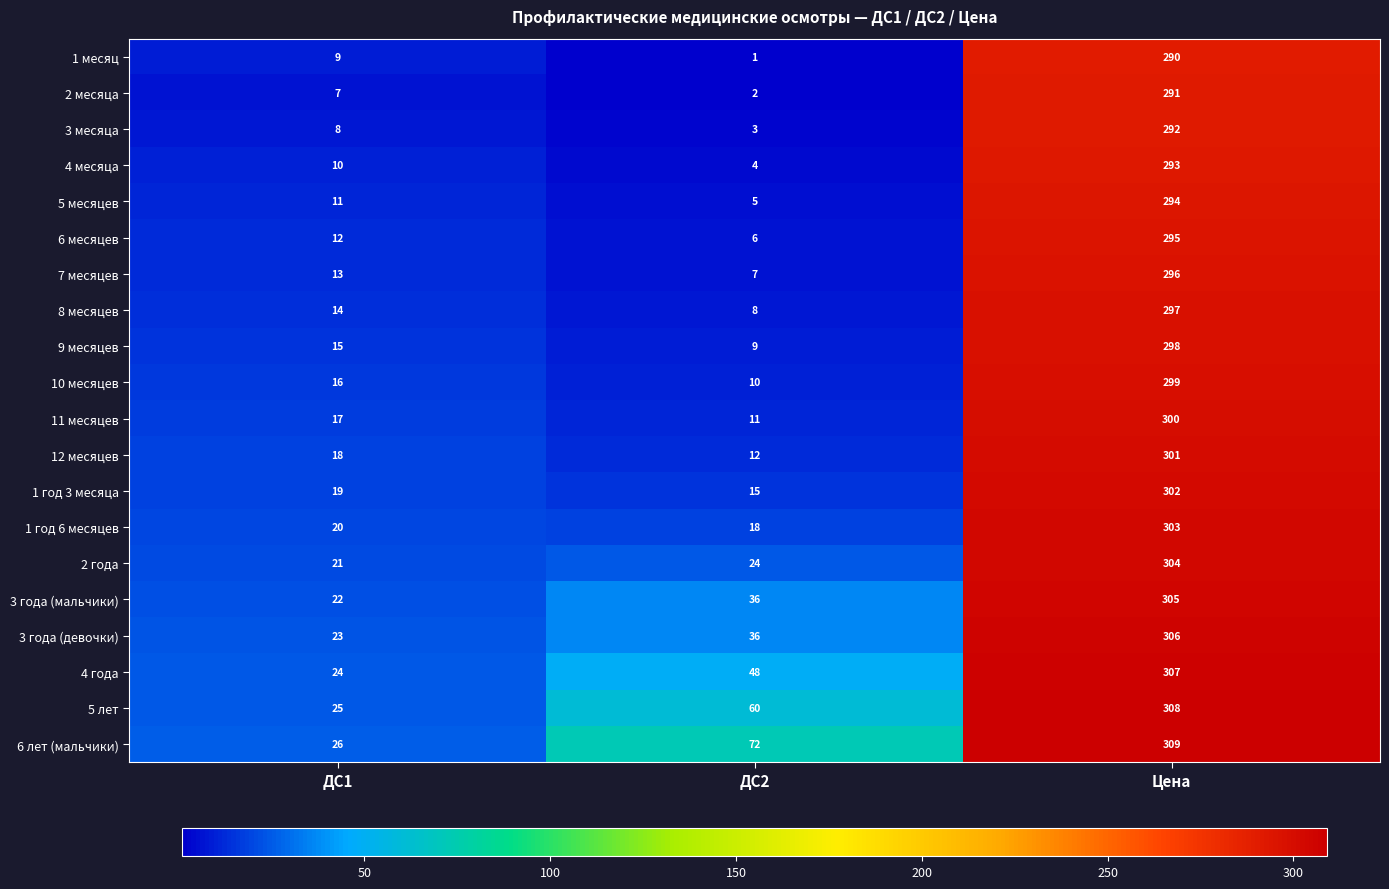

What is the difference between the highest and lowest values at ДС2?

71